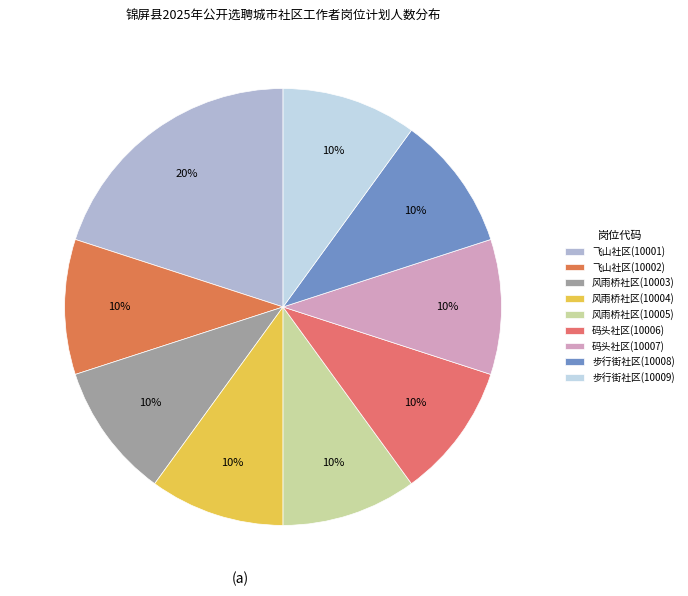

Rank the categories by value from highest to lowest.

飞山社区(10001), 飞山社区(10002), 风雨桥社区(10003), 风雨桥社区(10004), 风雨桥社区(10005), 码头社区(10006), 码头社区(10007), 步行街社区(10008), 步行街社区(10009)